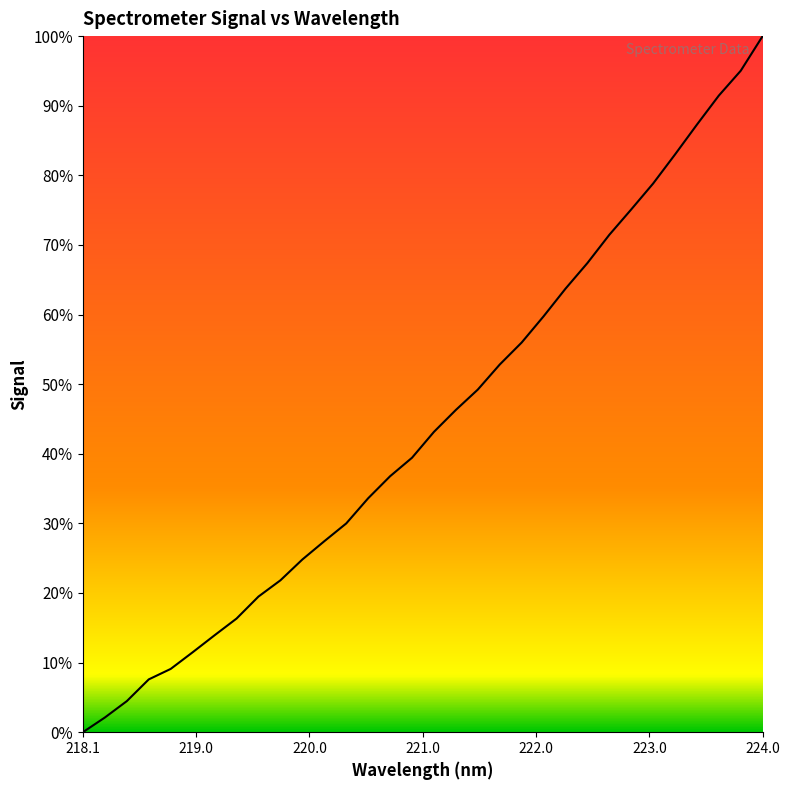

What is the maximum value shown in the chart?

100.0